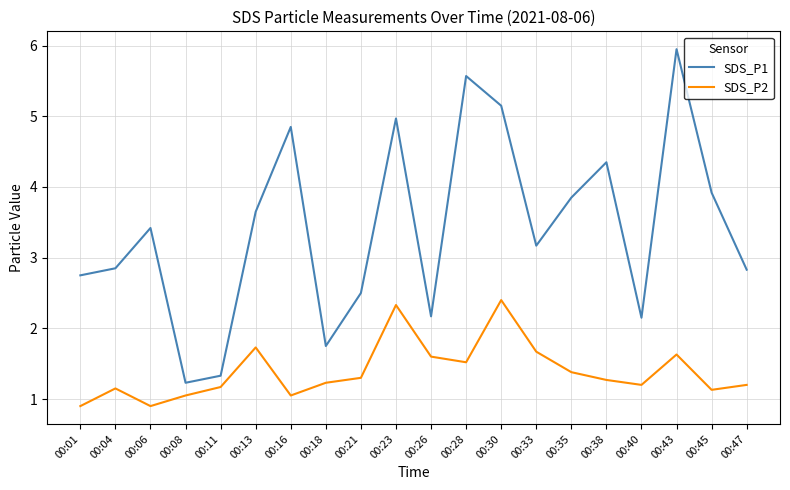

Which series has the widest spread of values?

SDS_P1